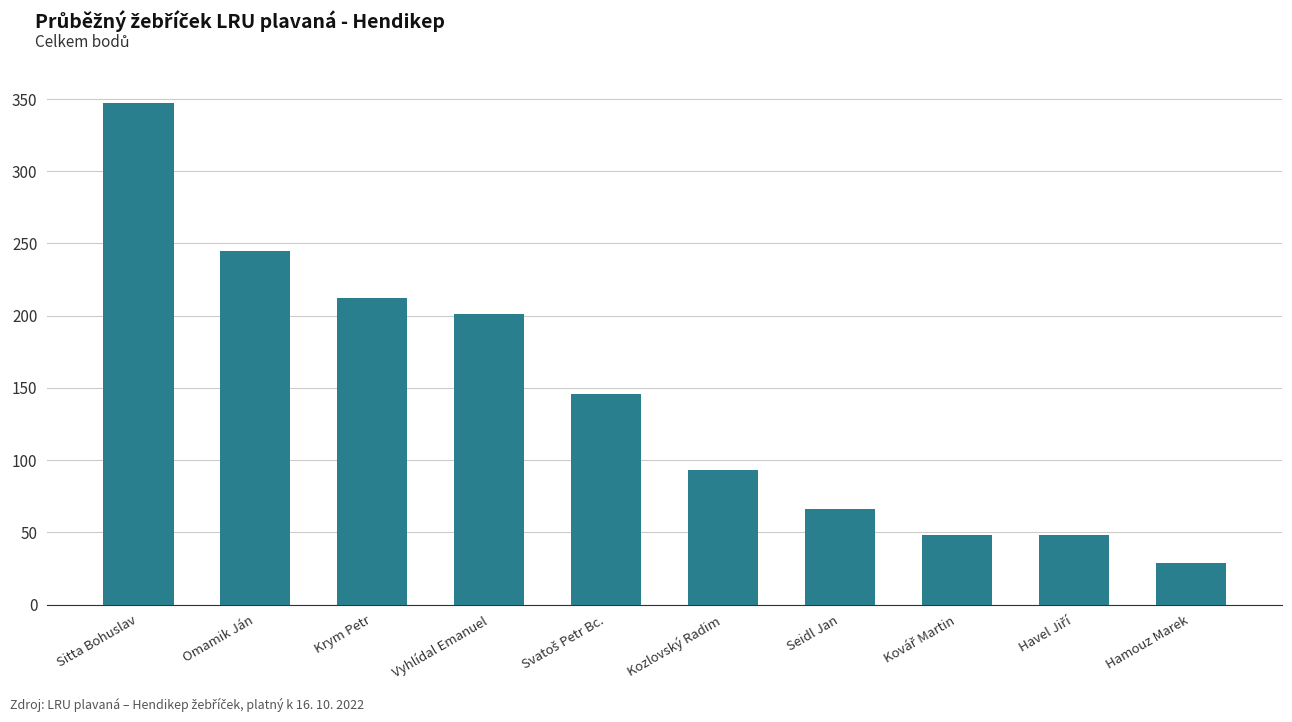

What is the value of the 2nd bar from the left?

245